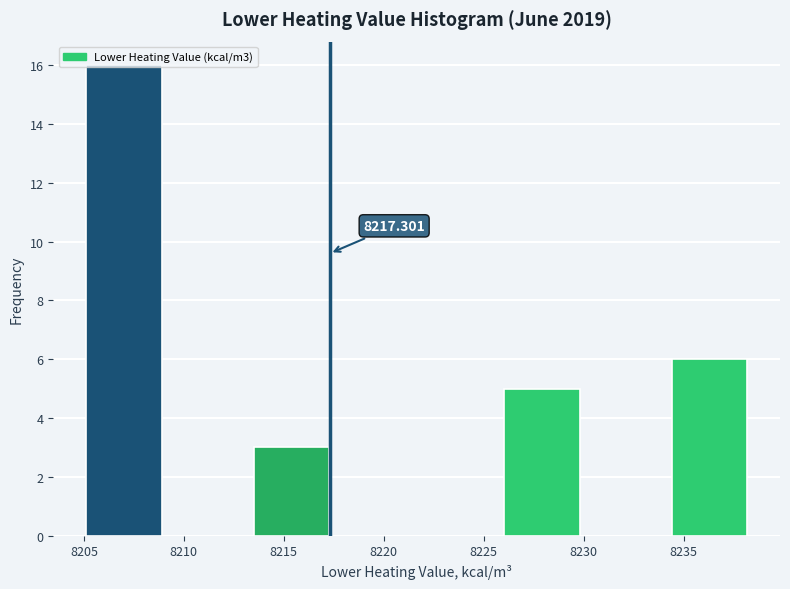

Over which range of the x-axis is the bar tallest?

8205.0 to 8209.5